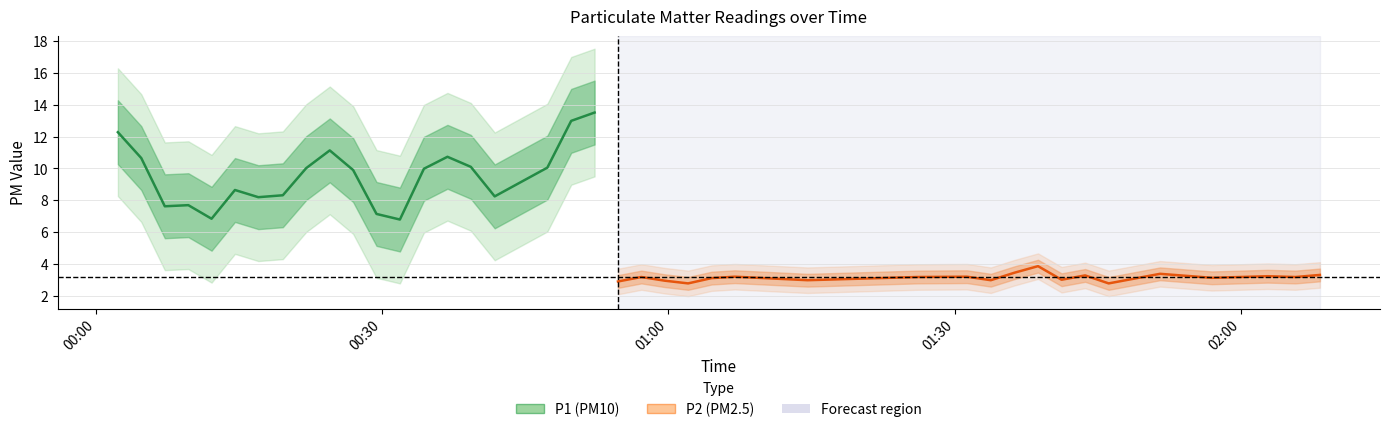

True or false: P2 (PM2.5) and P1 (PM10) cross at least once.

False